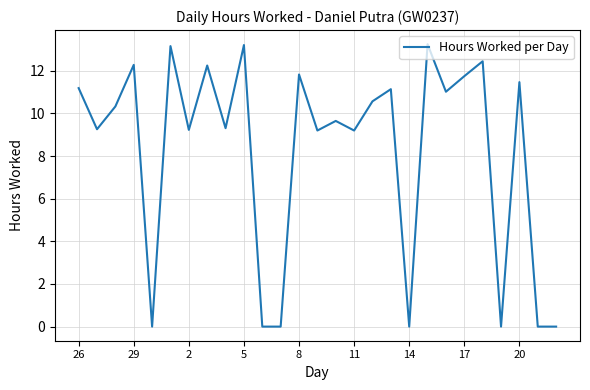

Reading left to right, what are all the values shown in this chart?

11.2	9.3	10.3	12.3	0.0	13.2	9.2	12.2	9.3	13.2	0.0	0.0	11.8	9.2	9.7	9.2	10.6	11.1	0.0	13.2	11.0	11.8	12.4	0.0	11.5	0.0	0.0